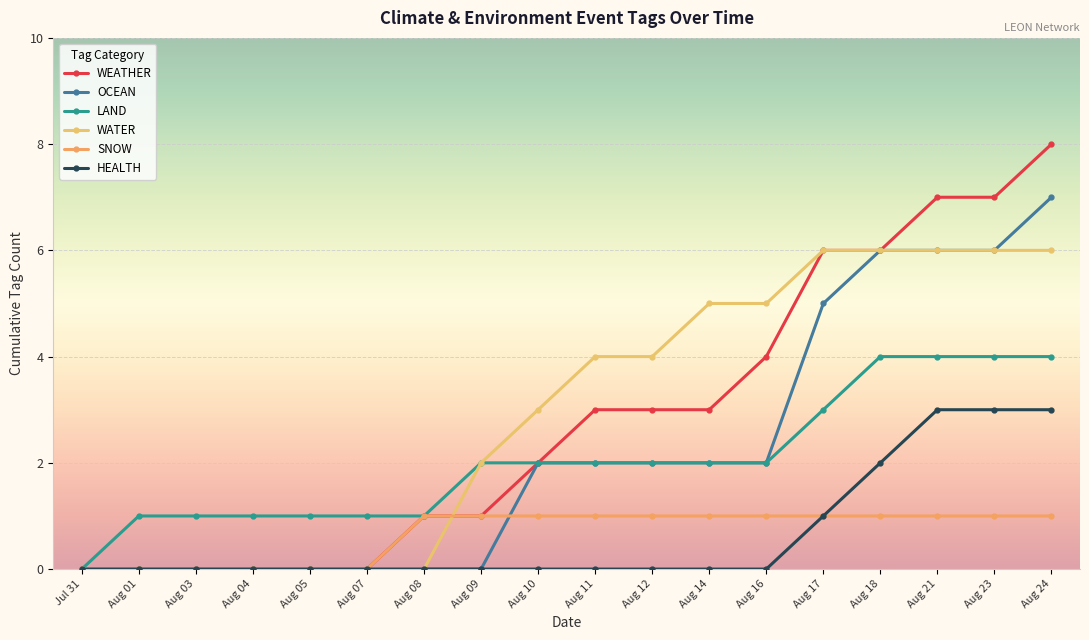

True or false: WATER and HEALTH cross at least once.

False